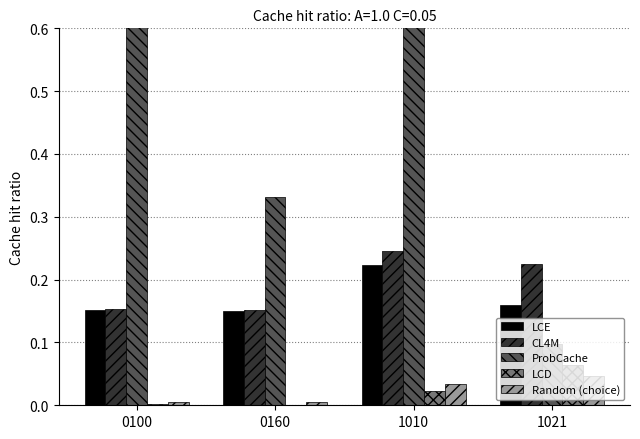

At which label is LCD closest to 0?

0160